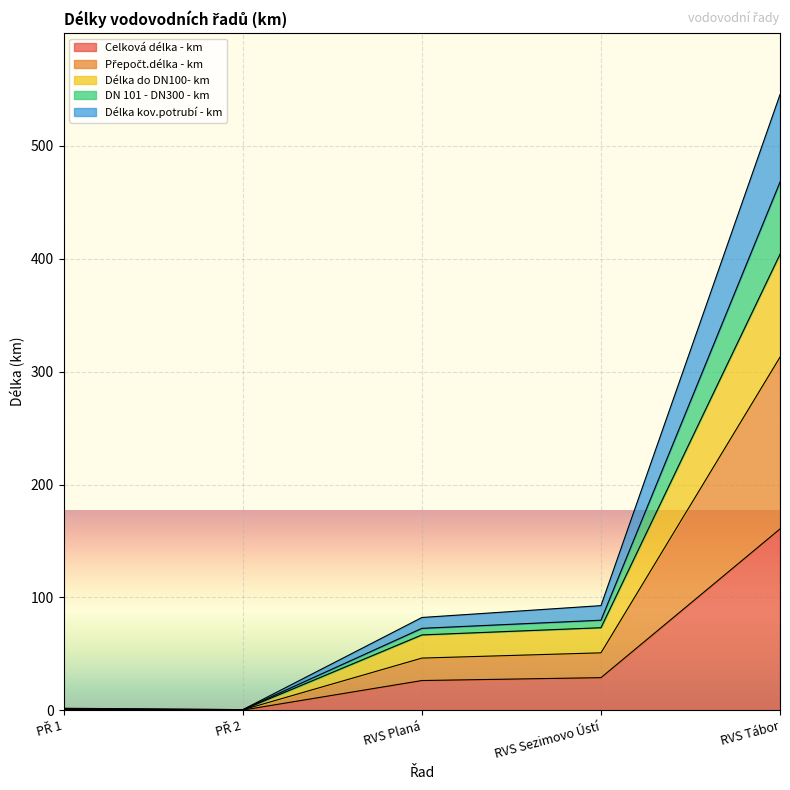

How many data points in Délka do DN100- km are above 66?

3